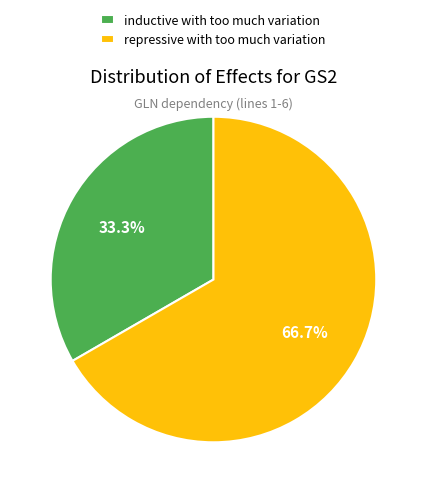

Count the number of slices in the pie.

2